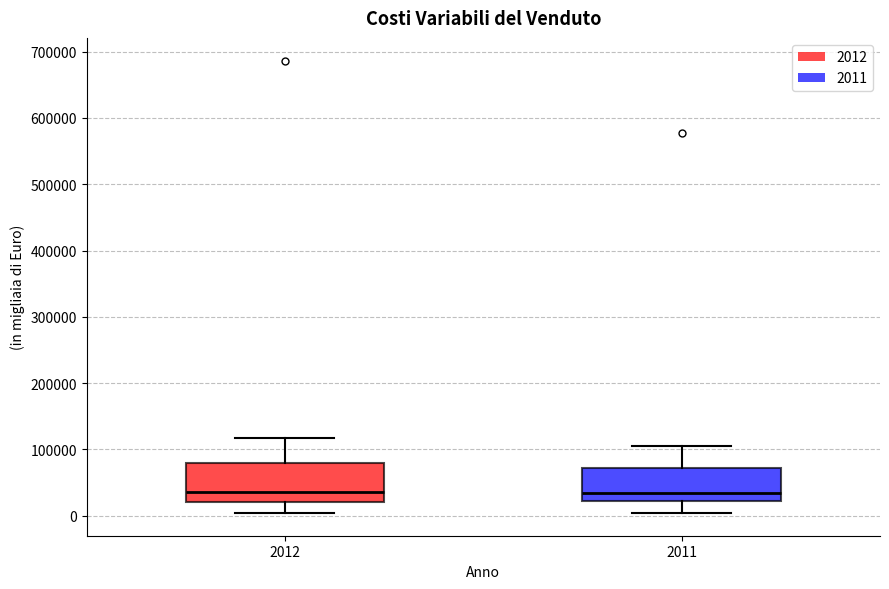

Where is the upper edge of the box at x = 2012 on the y-axis? The values are not printed on the chart, so give them approximately, as read against the axis.

80000